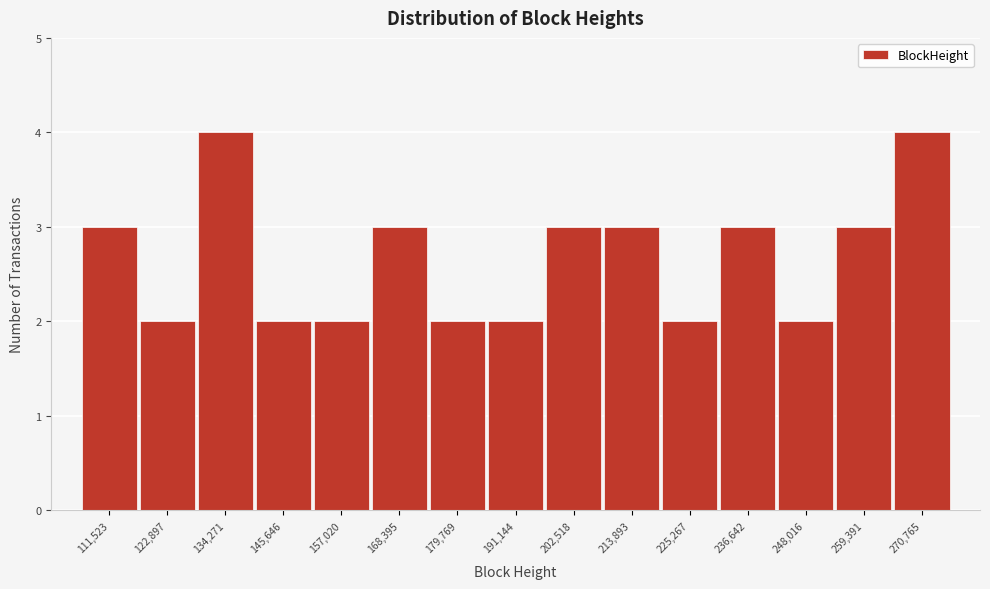

Reading right to left, what are all the values shown in this chart?

4	3	2	3	2	3	3	2	2	3	2	2	4	2	3